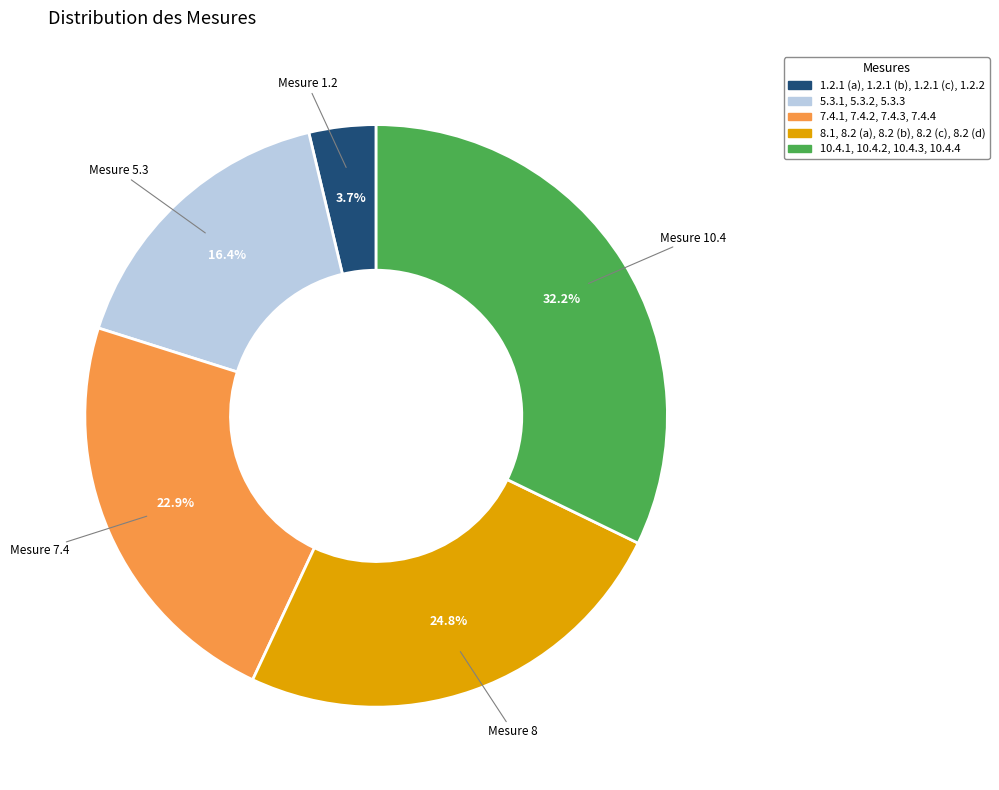

How many slices are in this pie chart?

5